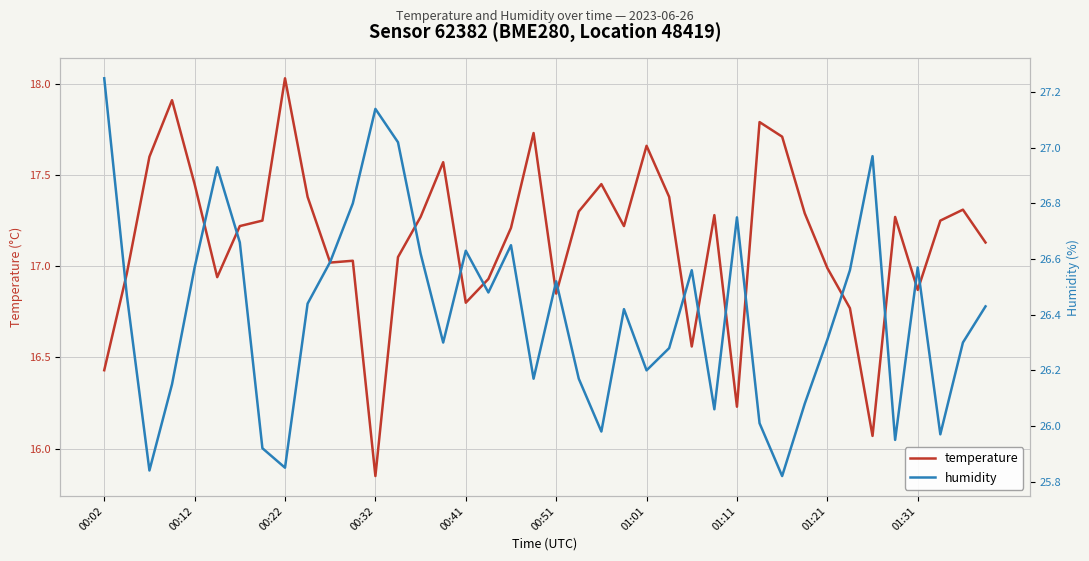

Is it true that temperature equals 6.3 at 00:12?

False